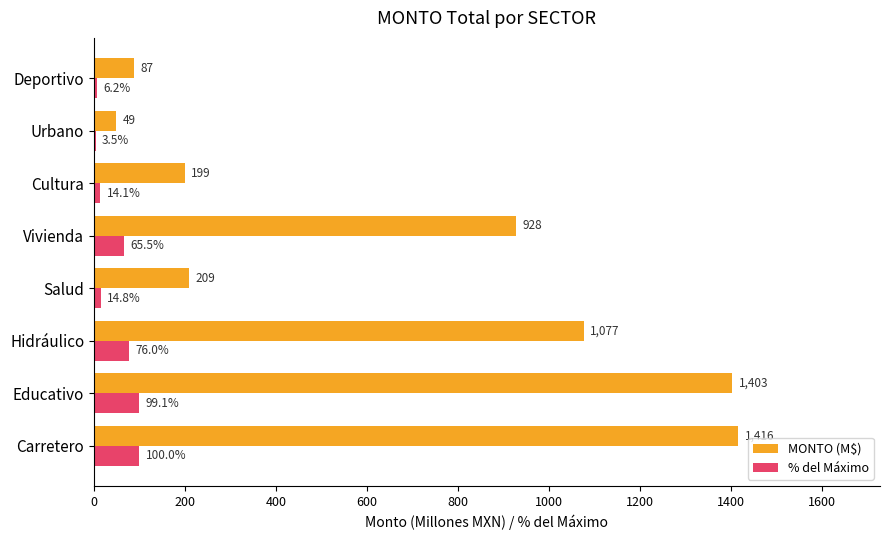

The value of % del Máximo at Educativo is 158.8. True or false?

False